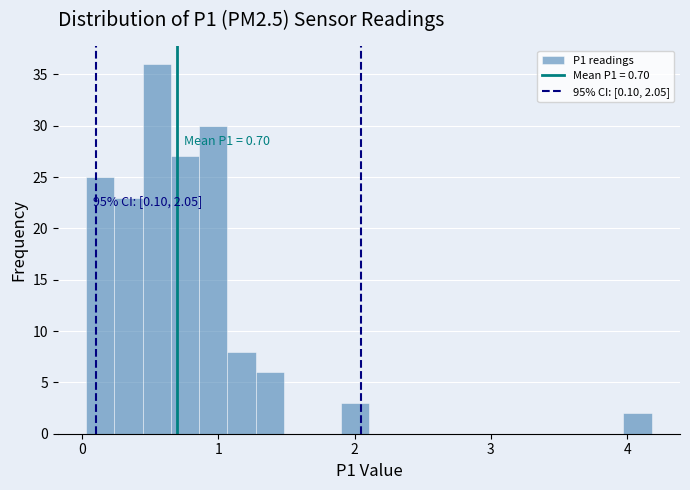

Read against the x-axis, roughly where is the centre of the tallest bar?

0.5